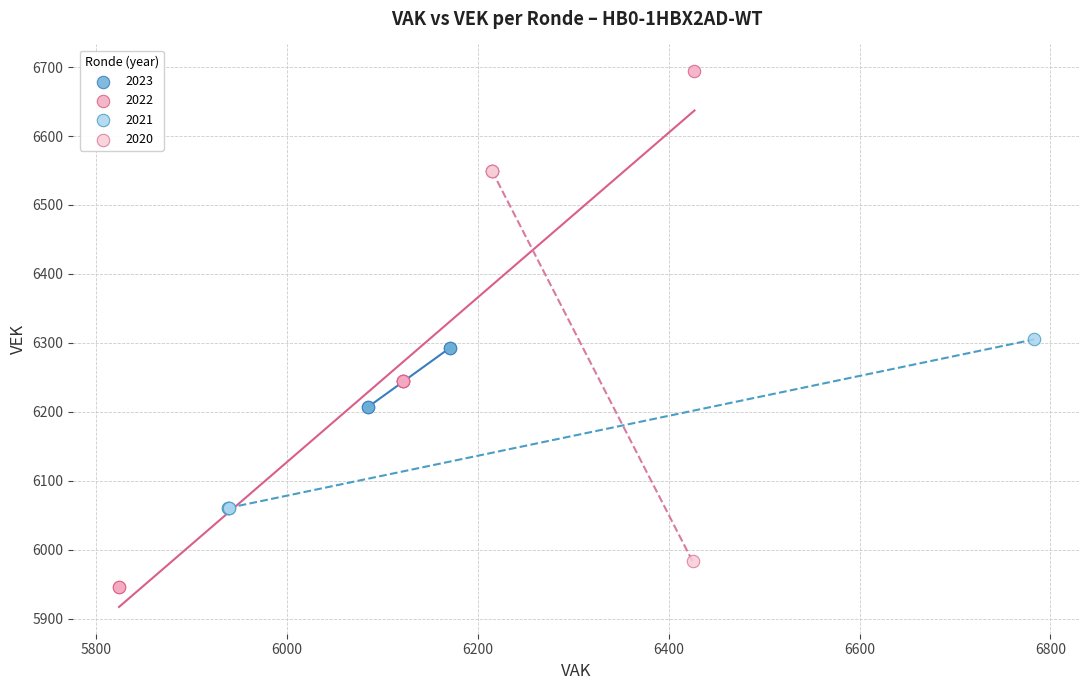

Which series contains the highest Y value?

2022